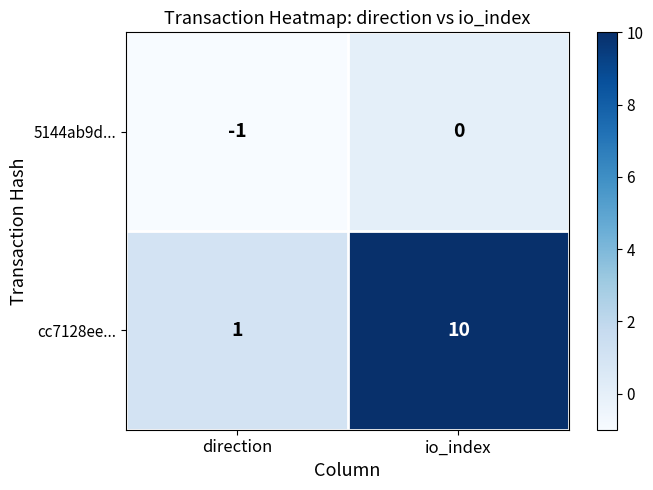

At which label is cc7128ee... closest to 5?

direction